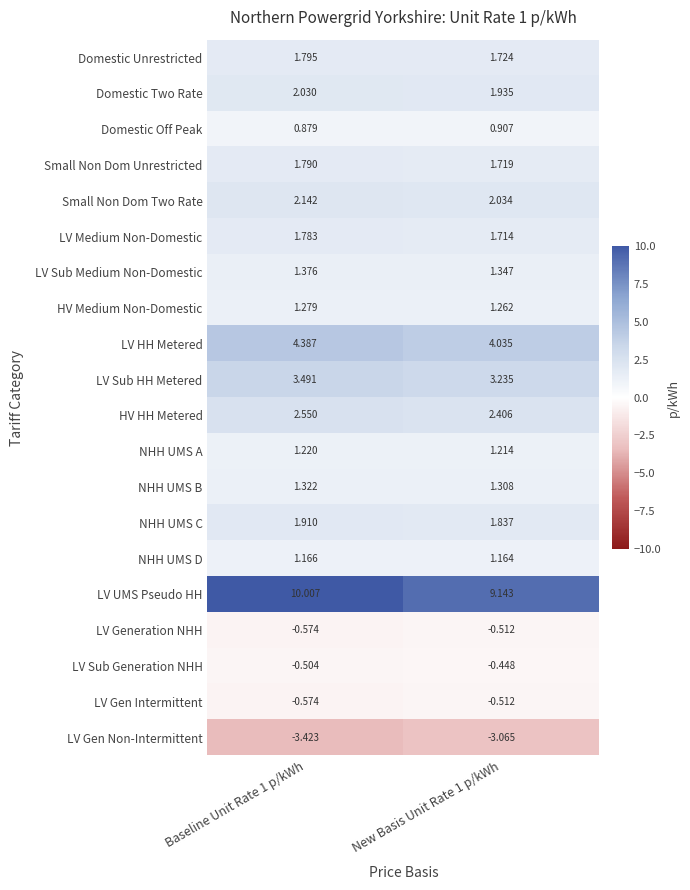

Which series has the widest spread of values?

LV UMS Pseudo HH